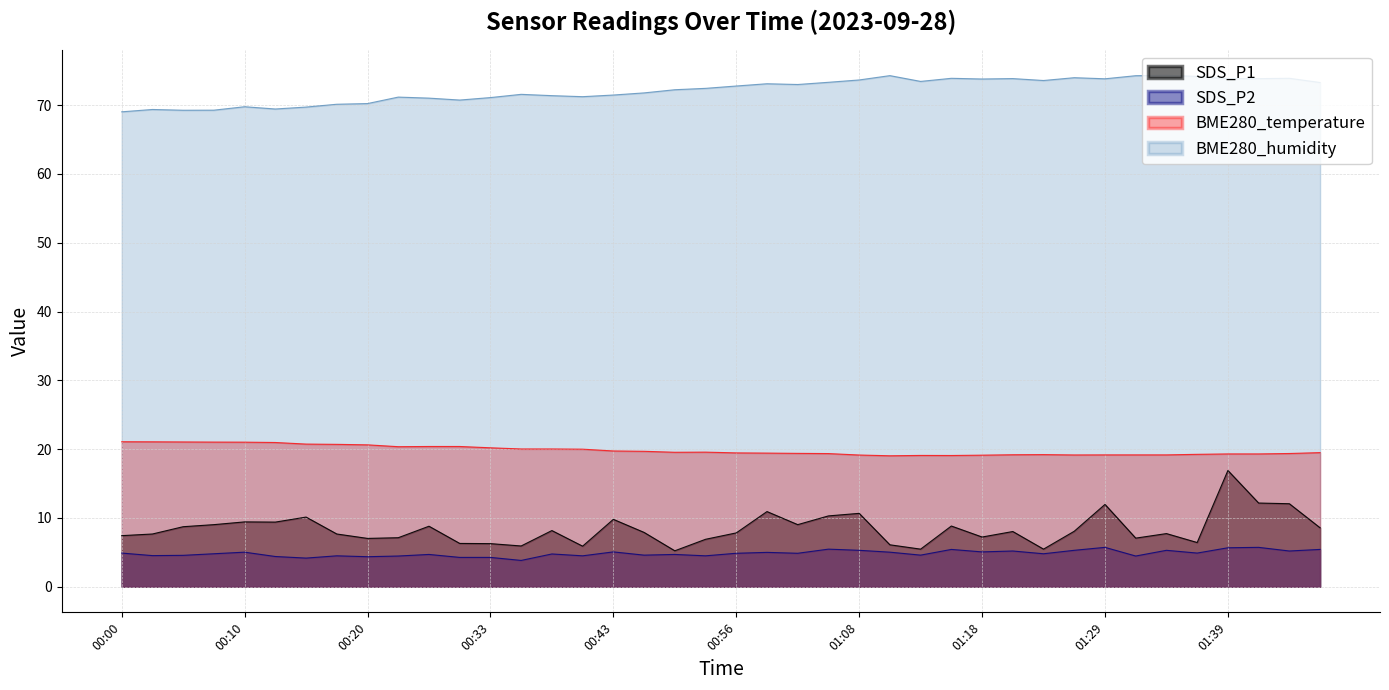

How many interior local valleys does the SDS_P2 series have?

14